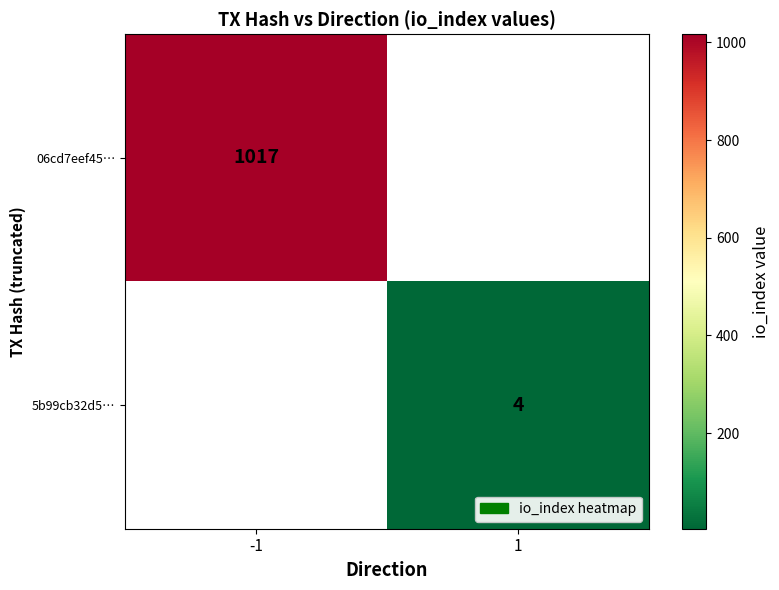

At how many categories does at least one series exceed 198?

1